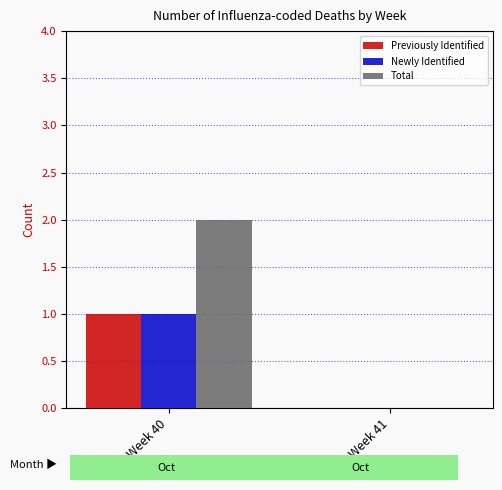

Between Week 40 and Week 41, which series saw the biggest shift?

Total